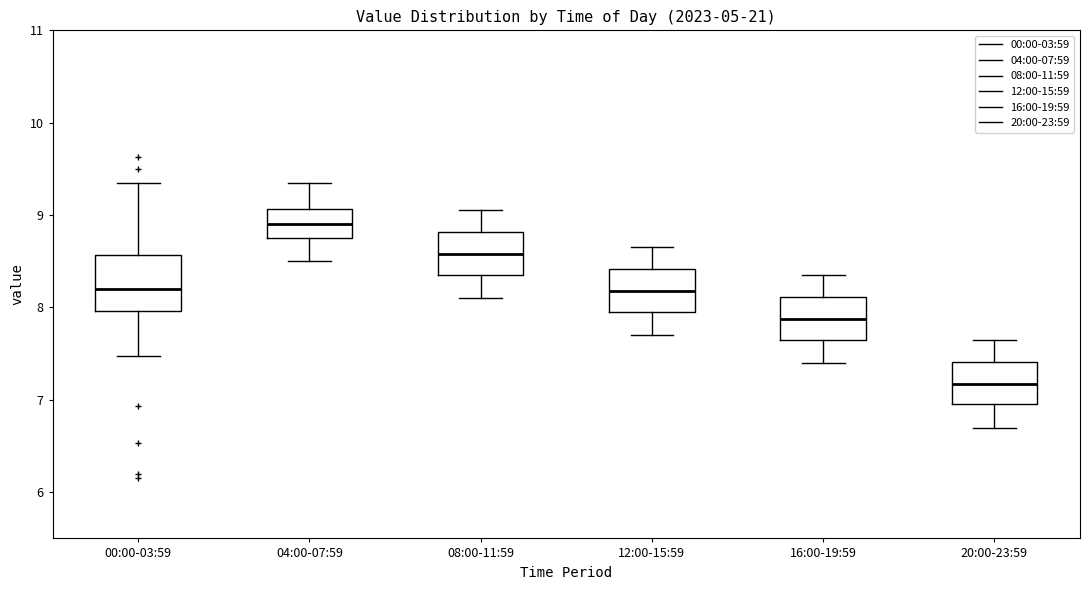

Where is the upper edge of the box for 04:00-07:59 on the y-axis? The values are not printed on the chart, so give them approximately, as read against the axis.

9.1